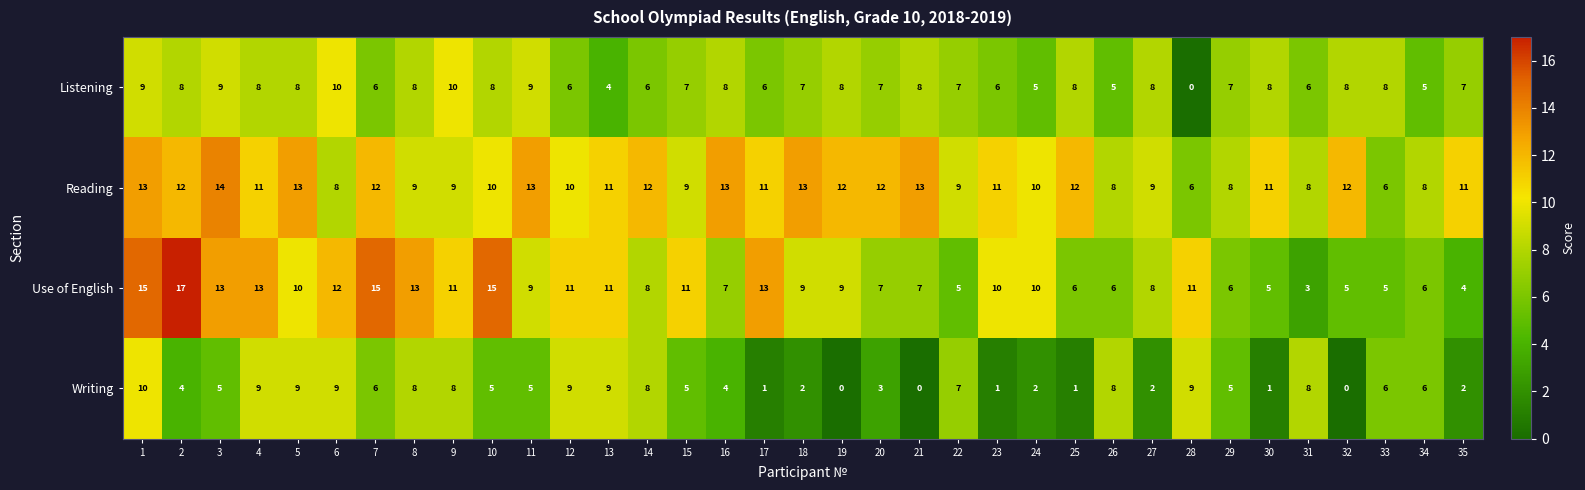

What is the highest value of the Listening series?

10